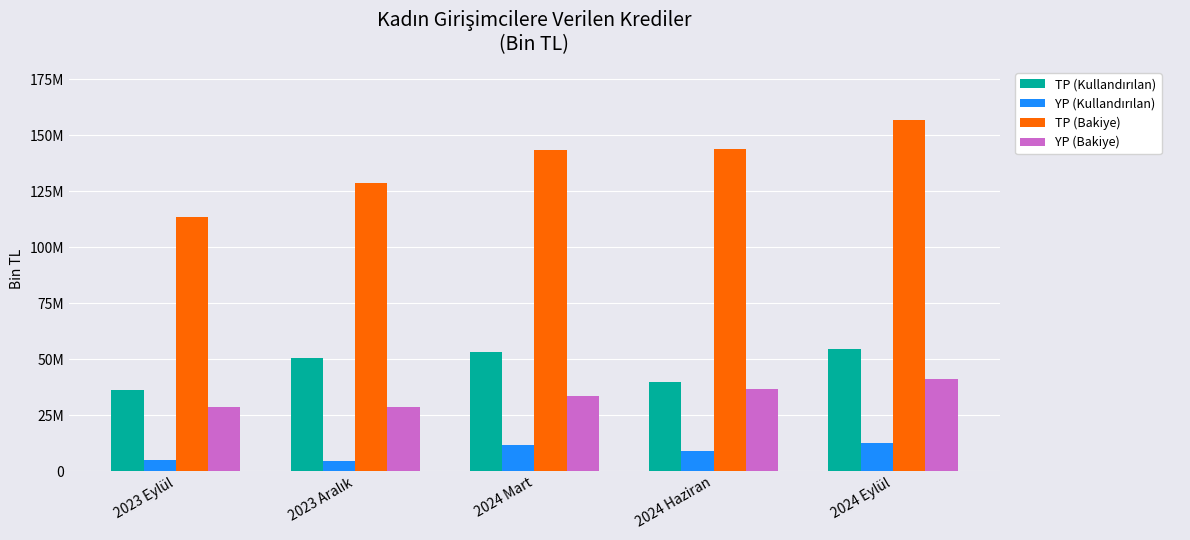

What is the approximate value of TP (Kullandırılan) at 2024 Mart?

53261870.4